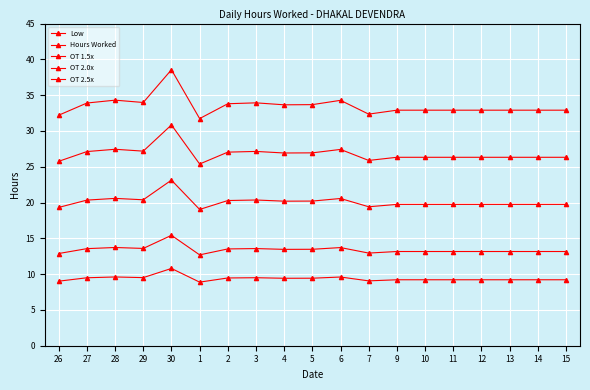

The value of Low at 2 is 13.6. True or false?

False